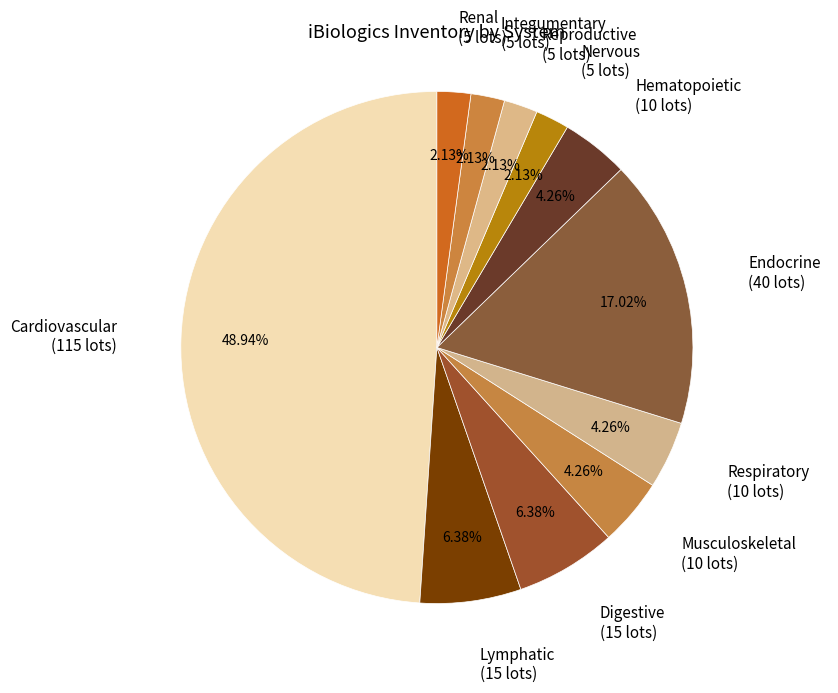

Count the number of slices in the pie.

11